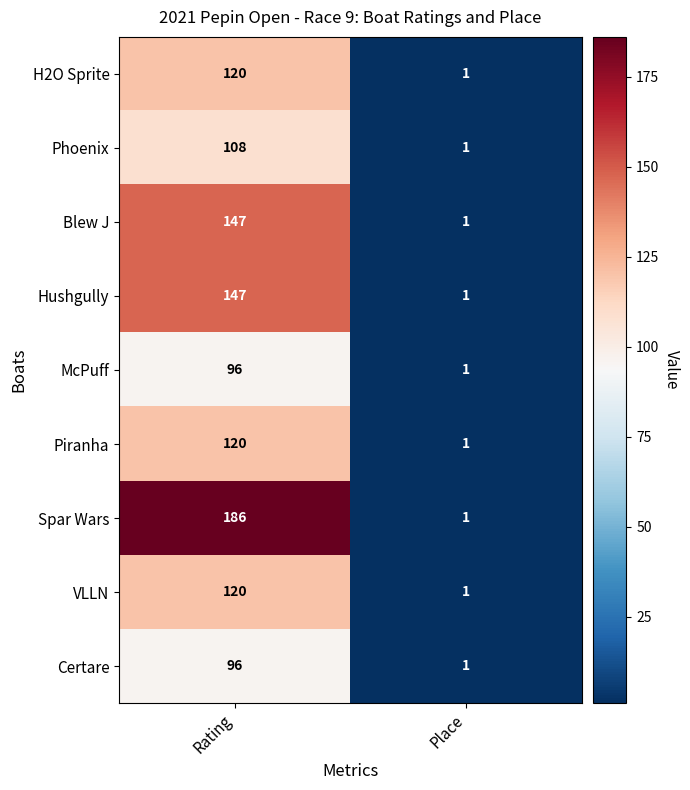

Between Rating and Place, which series saw the biggest shift?

Spar Wars